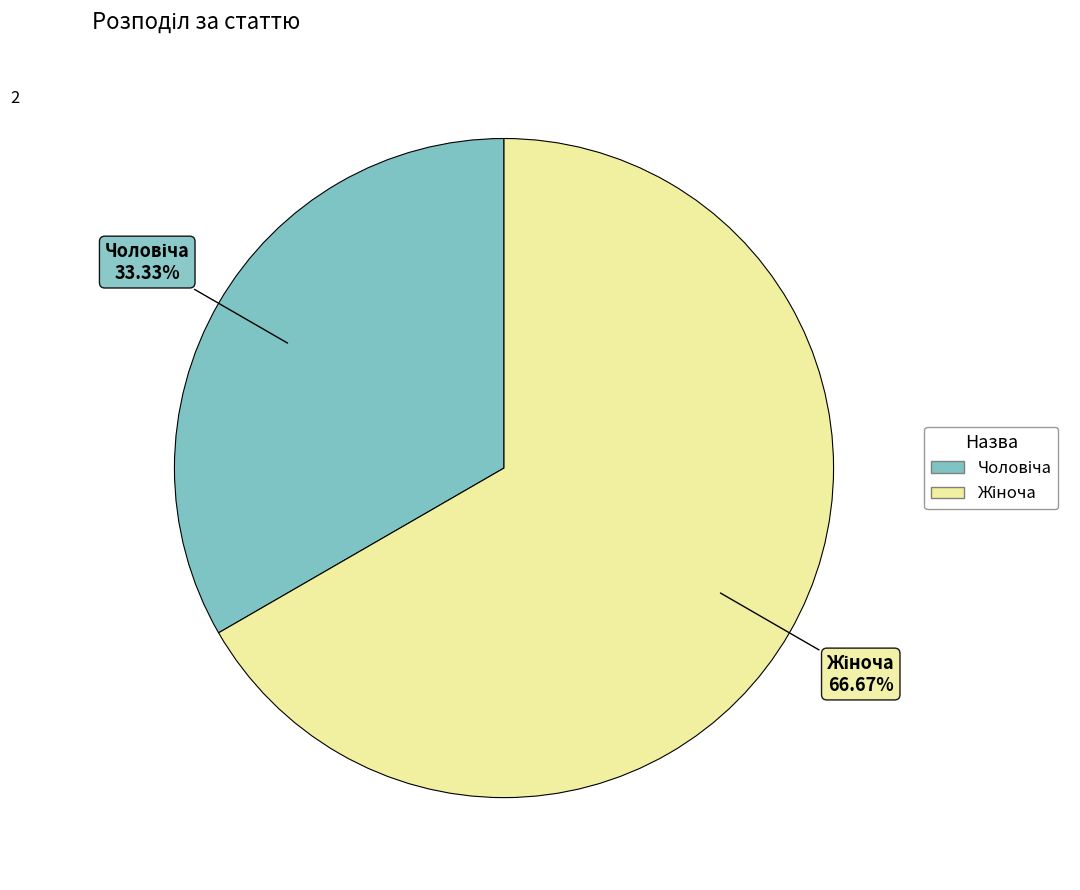

The Чоловіча slice represents 33% of the pie. True or false?

True